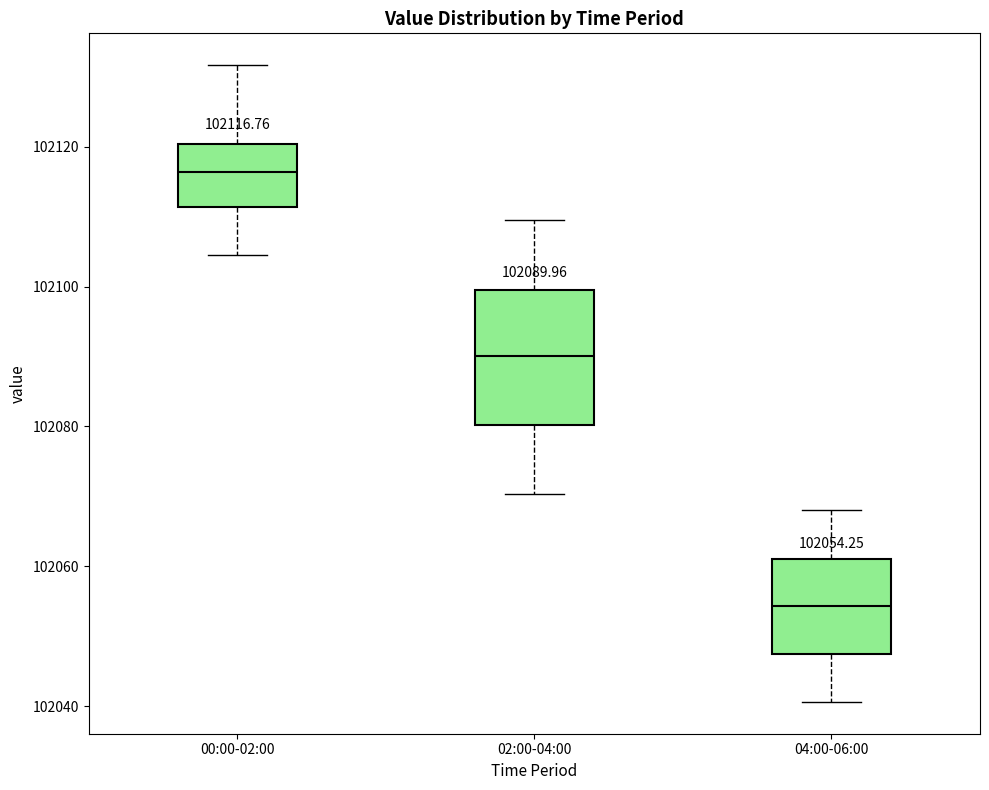

Which box has the lowest median line?

04:00-06:00